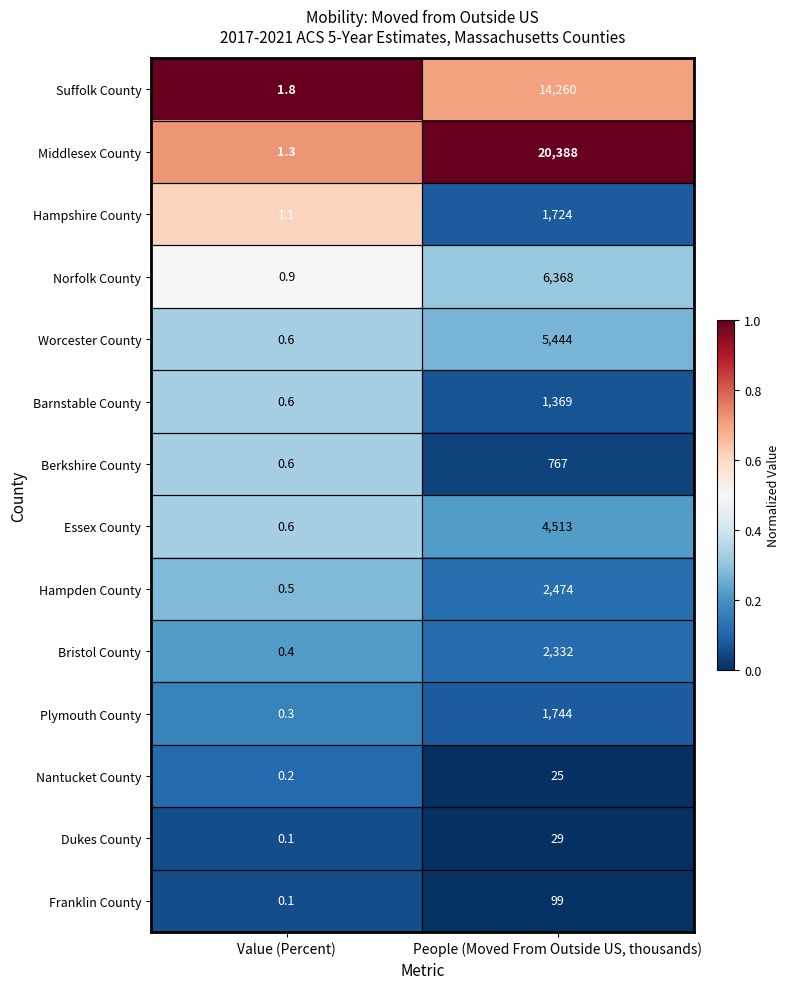

At which label does Nantucket County reach its peak?

People (Moved From Outside US, thousands)